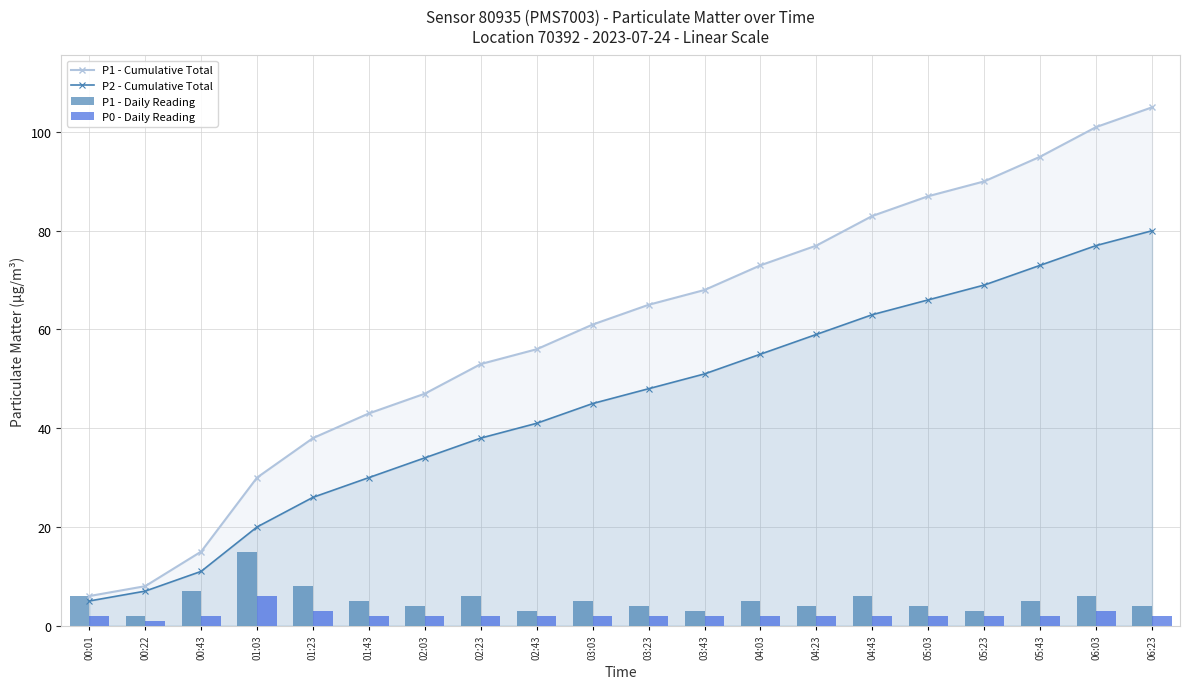

Where is P2 - Cumulative Total nearest to the value 42?

02:43